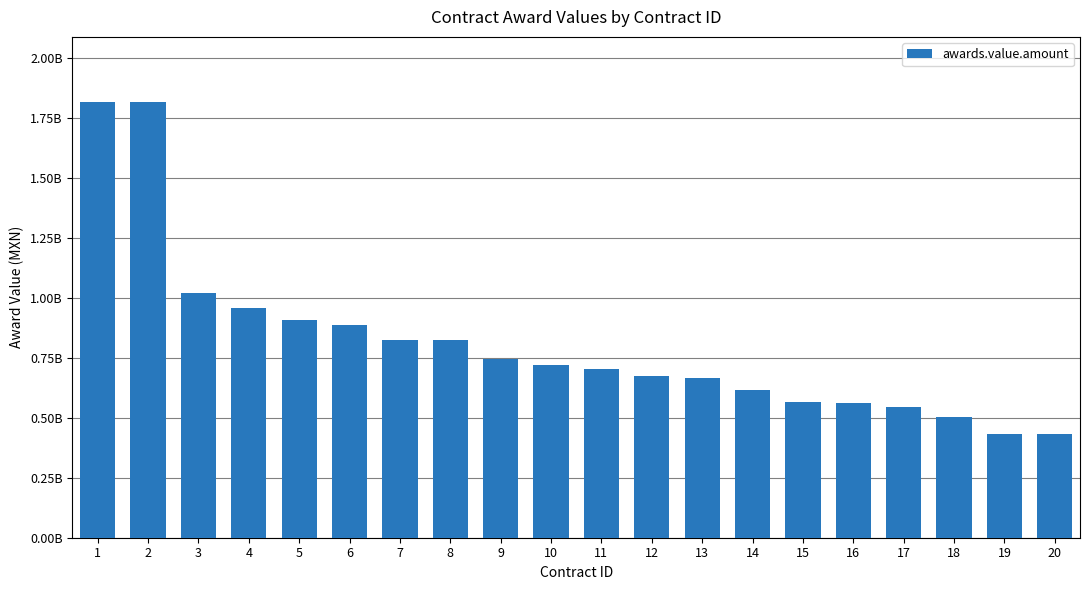

What is the difference between the values at 4 and 2?

859500868.7